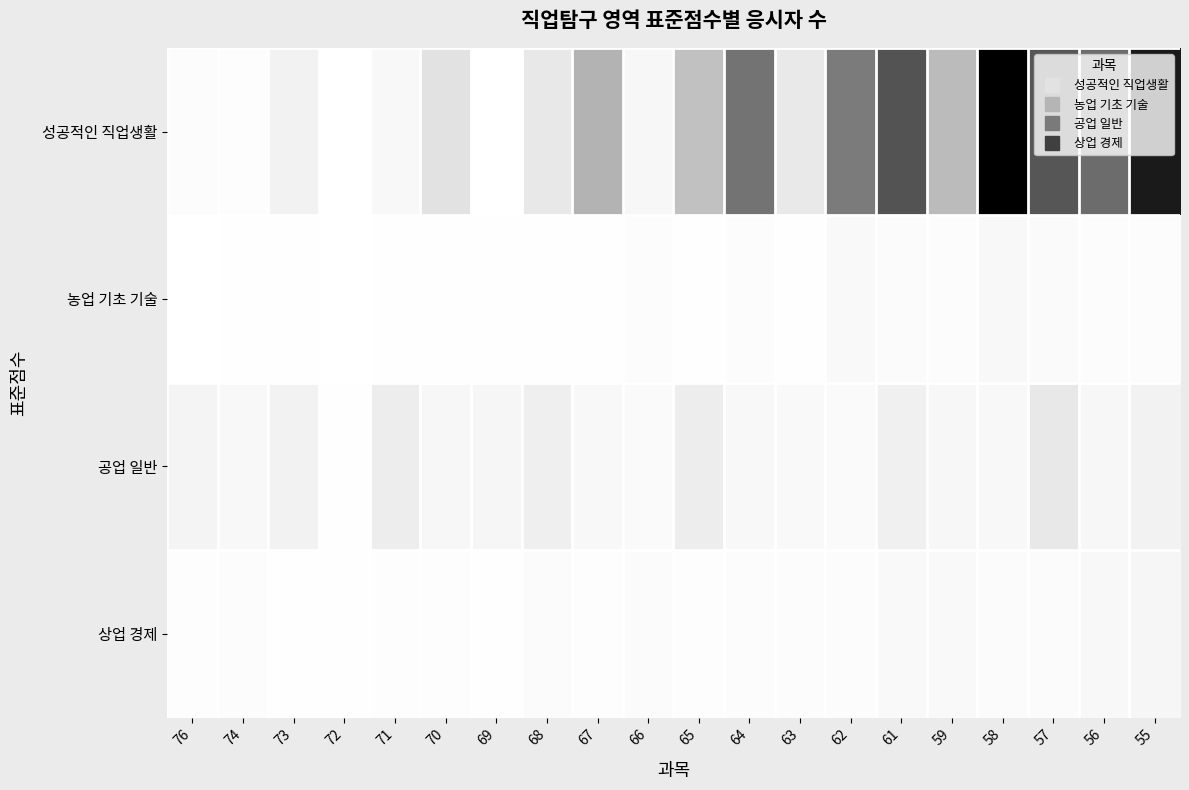

At 66, list the series in order from largest to smallest.

성공적인 직업생활, 공업 일반, 상업 경제, 농업 기초 기술